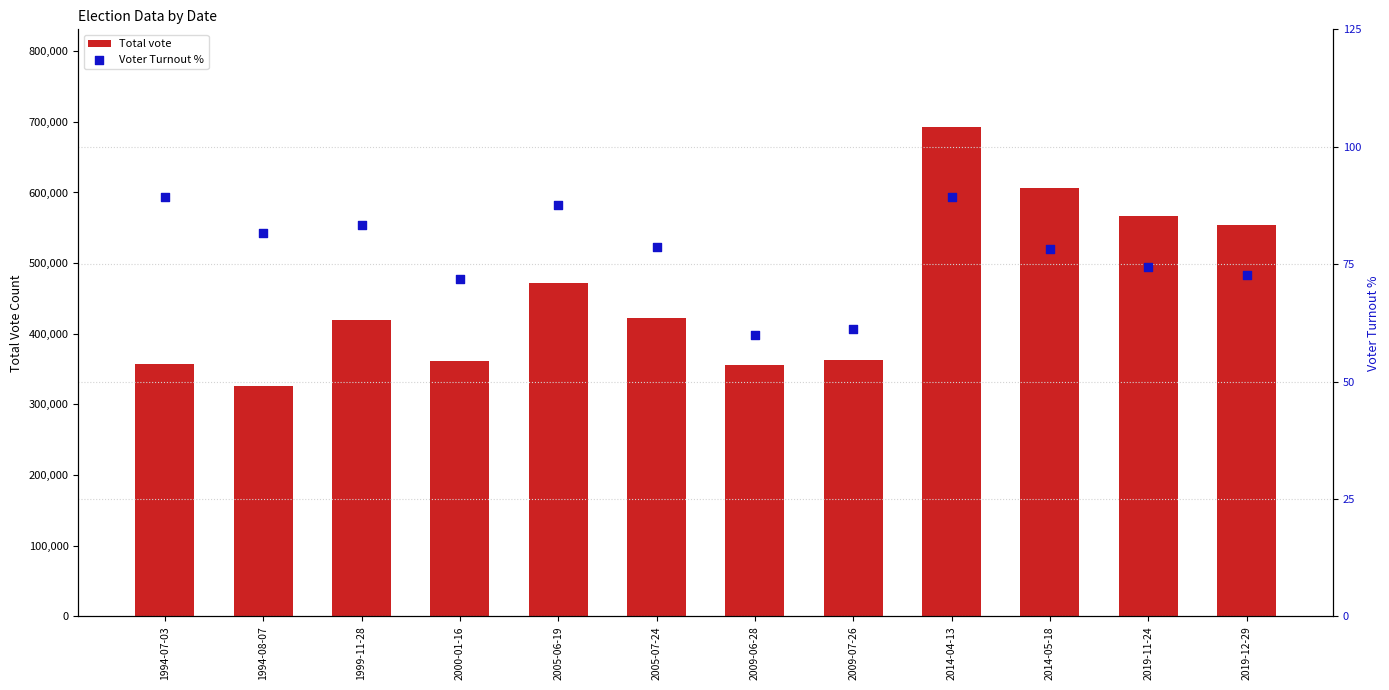

Is the value of Total vote at 1994-07-03 greater than the value of Voter Turnout % at 2000-01-16?

Yes